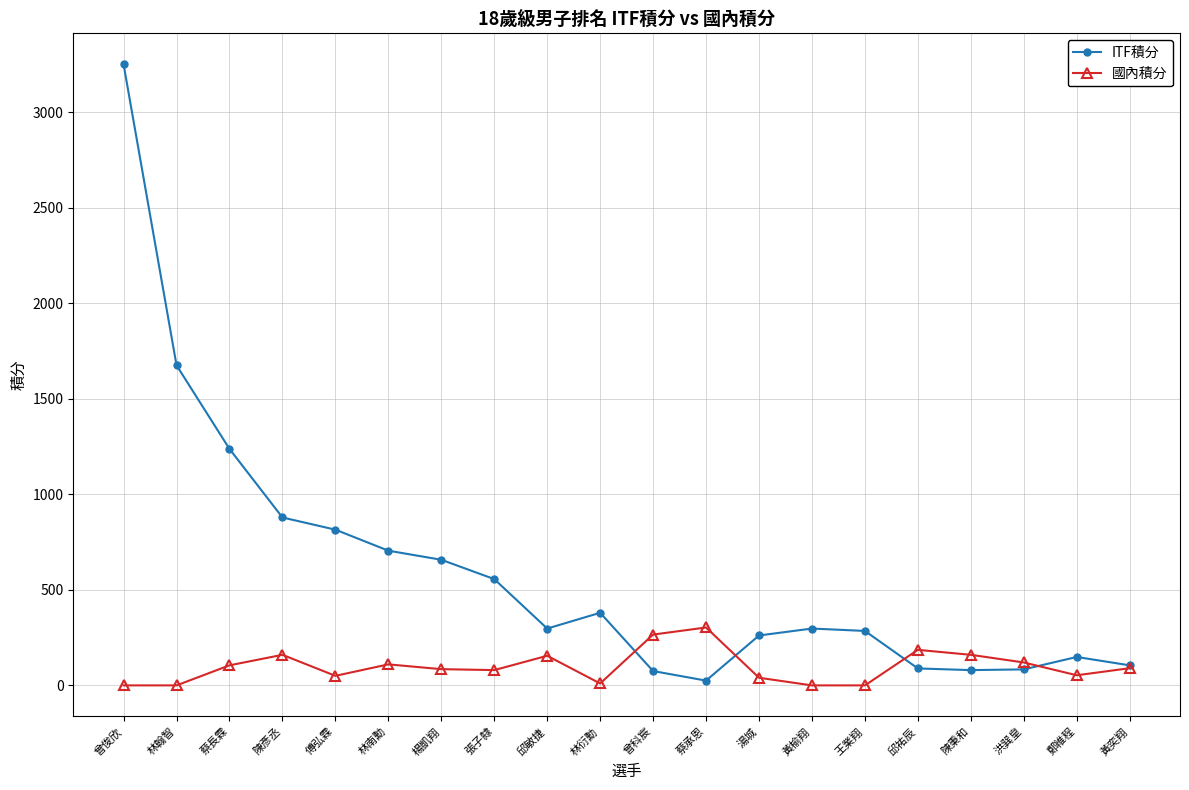

Which series changed the most between 林南勳 and 陳秉和?

ITF積分